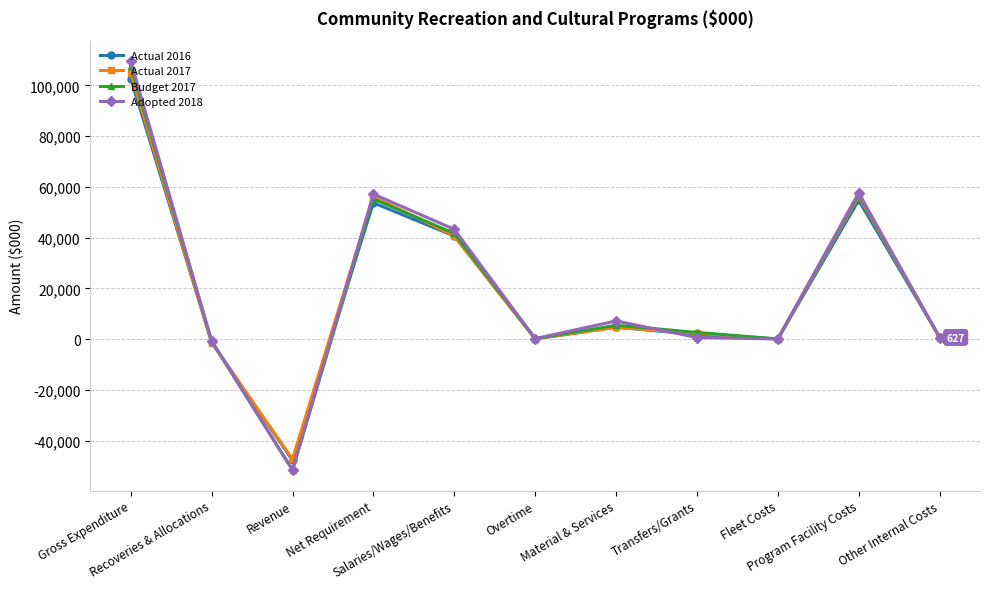

What is the minimum value for Adopted 2018?

-51623